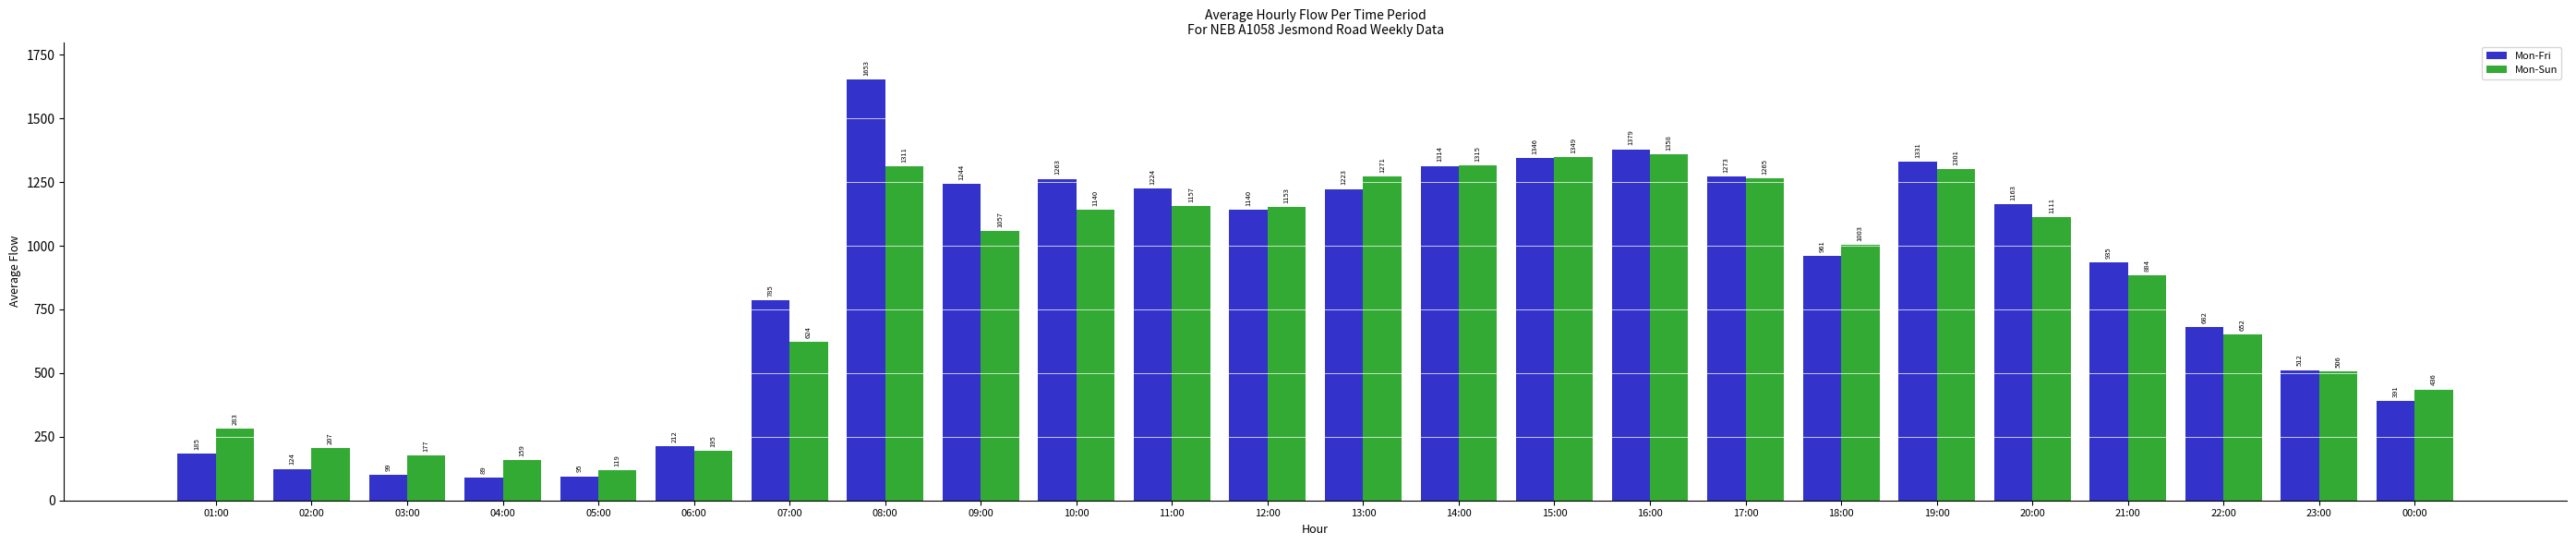

True or false: Mon-Sun has a value of 506 at 23:00.

True